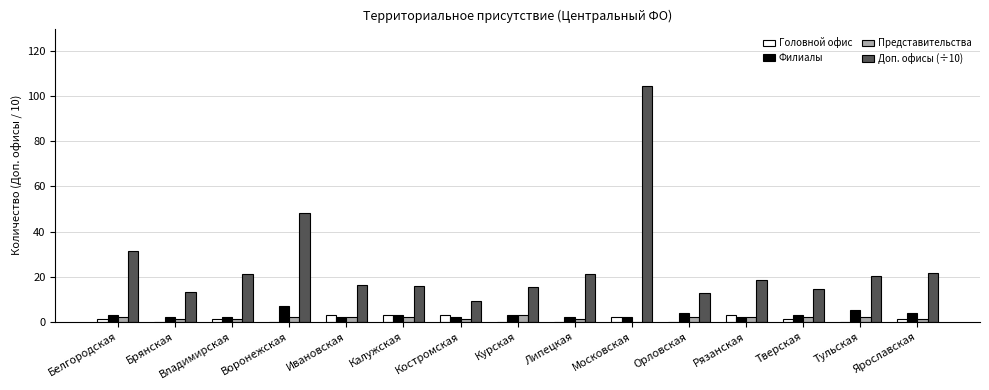

How many groups of bars are there?

15